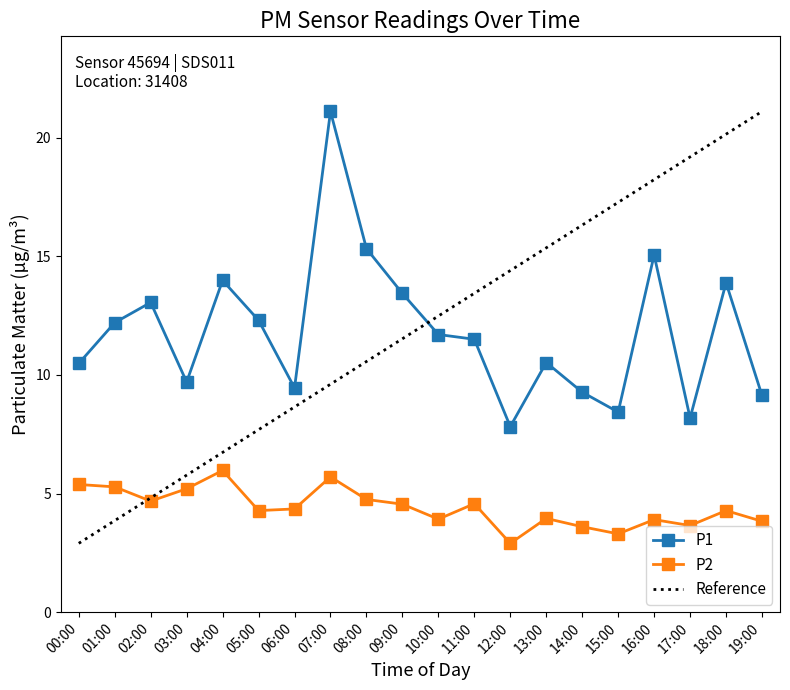

Which series changed the most between 15:00 and 19:00?

P1